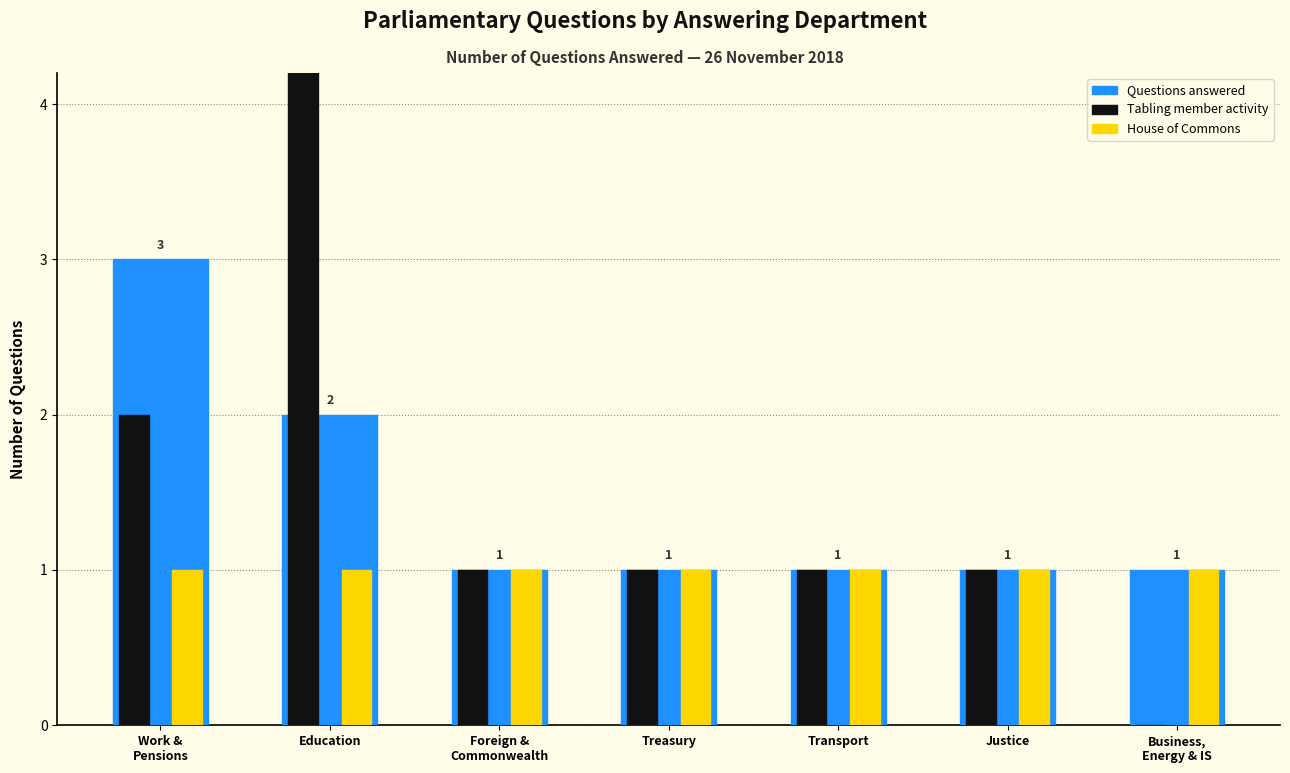

How many series are shown in this chart?

3